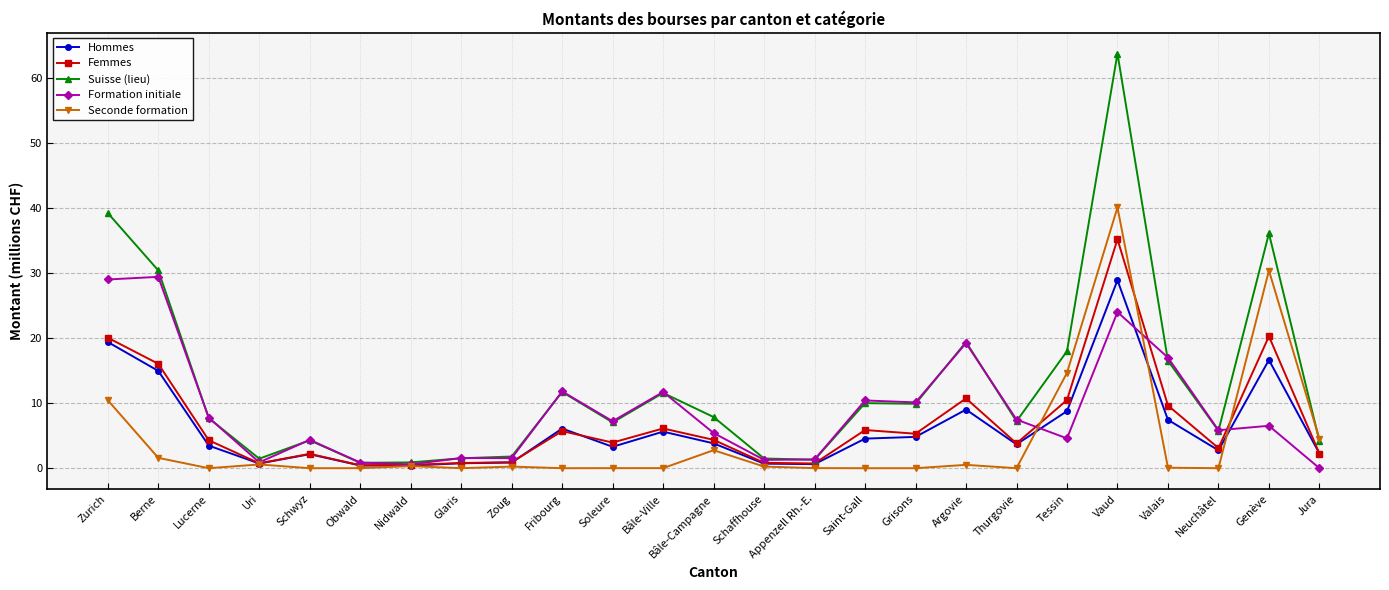

Which series has the largest range (max minus min)?

Suisse (lieu)